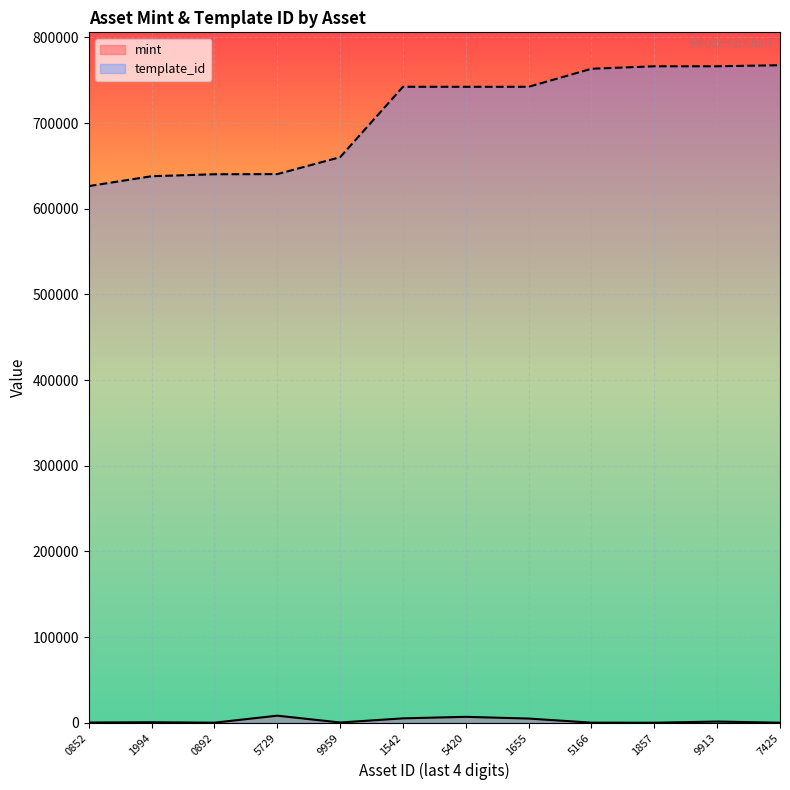

True or false: mint and template_id cross at least once.

False